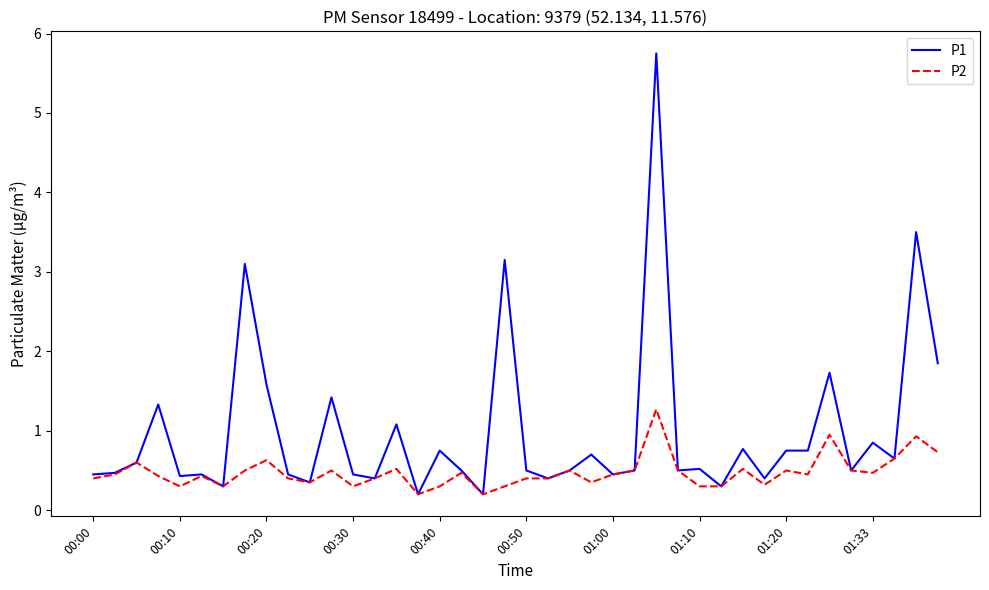

What is the average value of the P2 series?

0.5